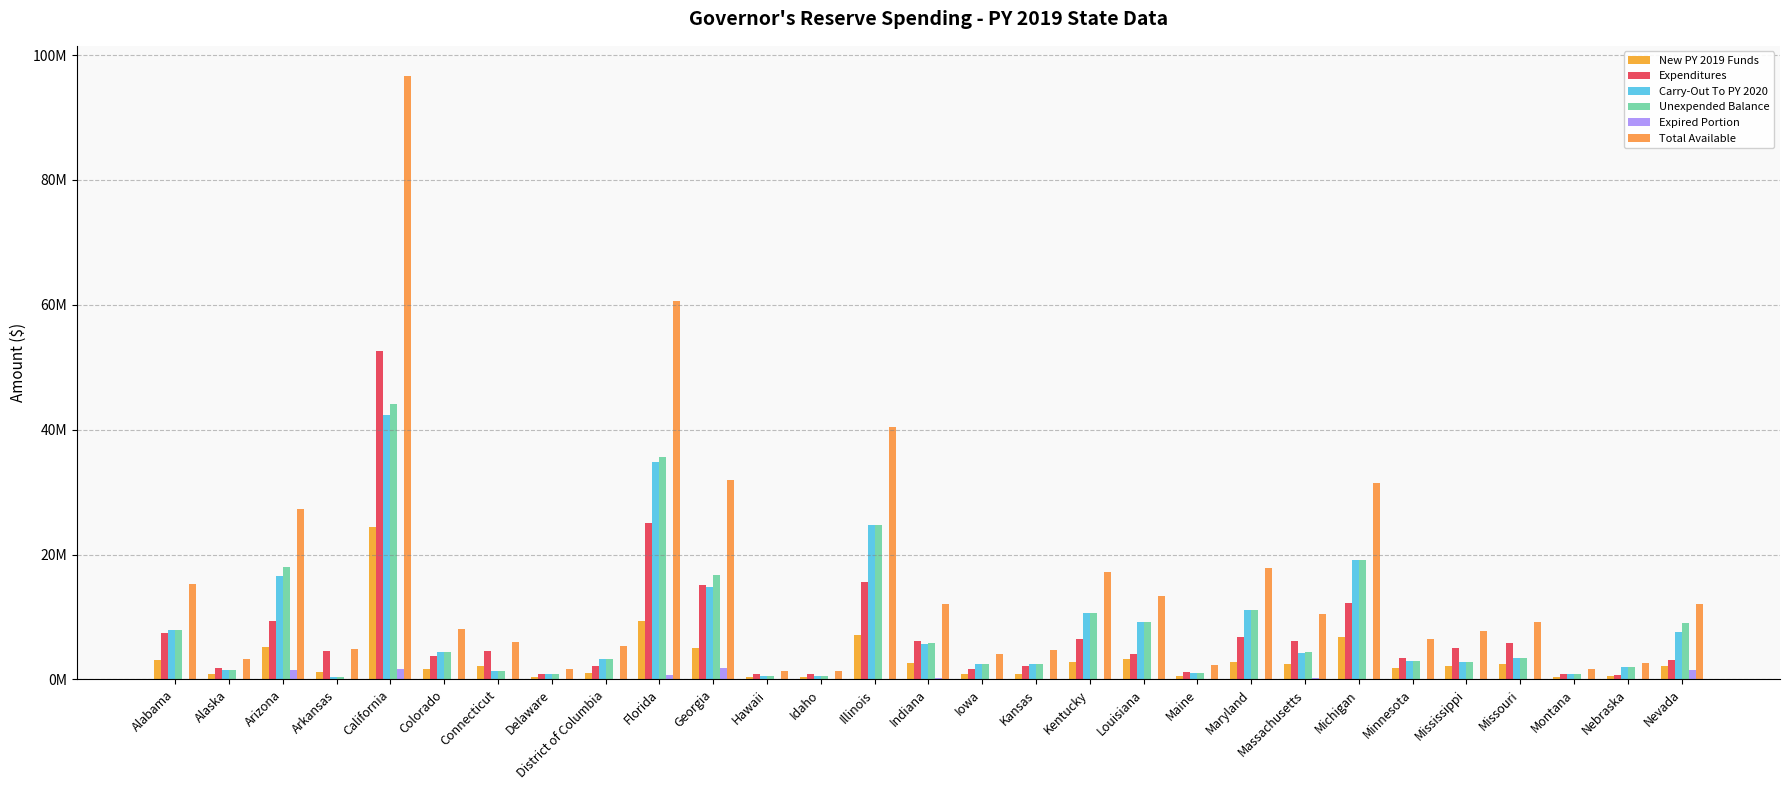

What is the sum of the Unexpended Balance values at Michigan and Colorado?

23528457